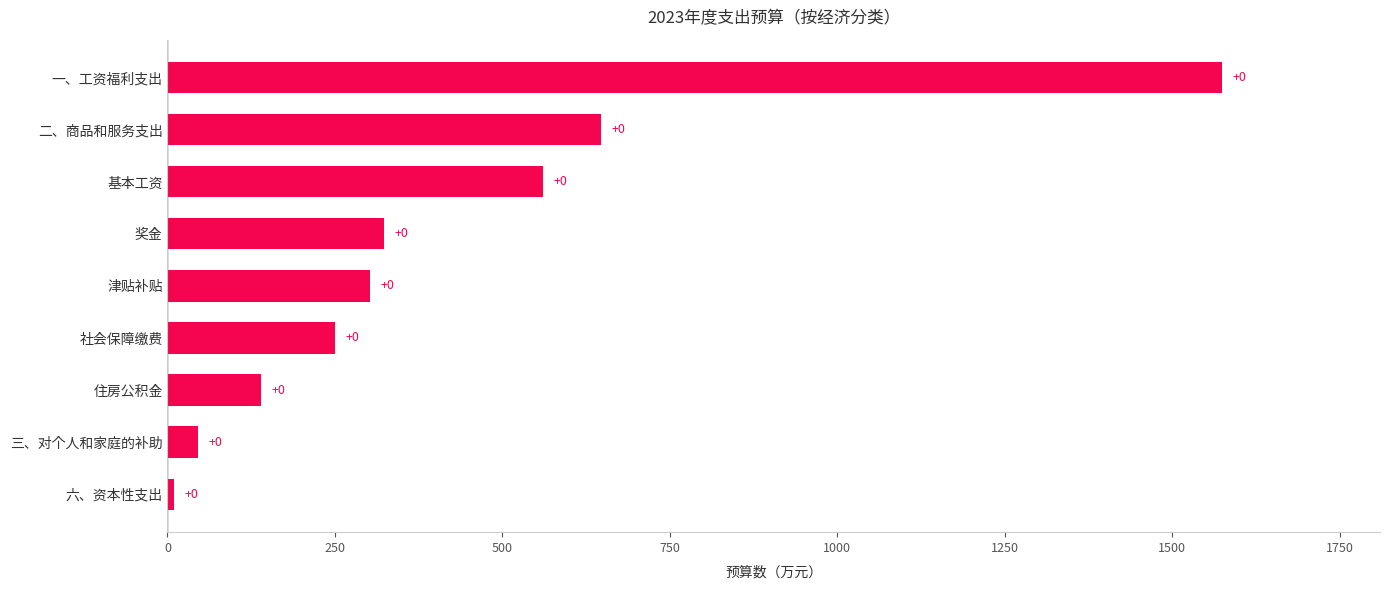

What is the smallest value displayed?

9.0